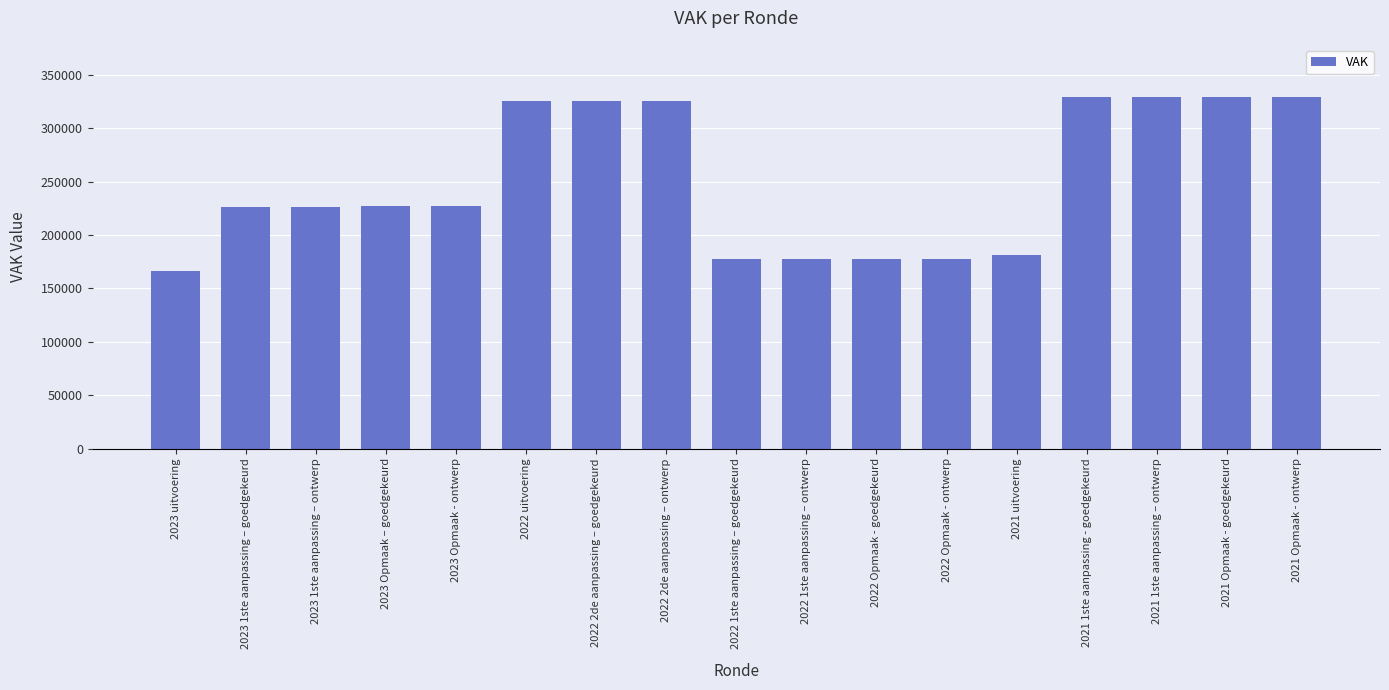

What is the difference between the values at 2022 uitvoering and 2022 1ste aanpassing – goedgekeurd?

147648